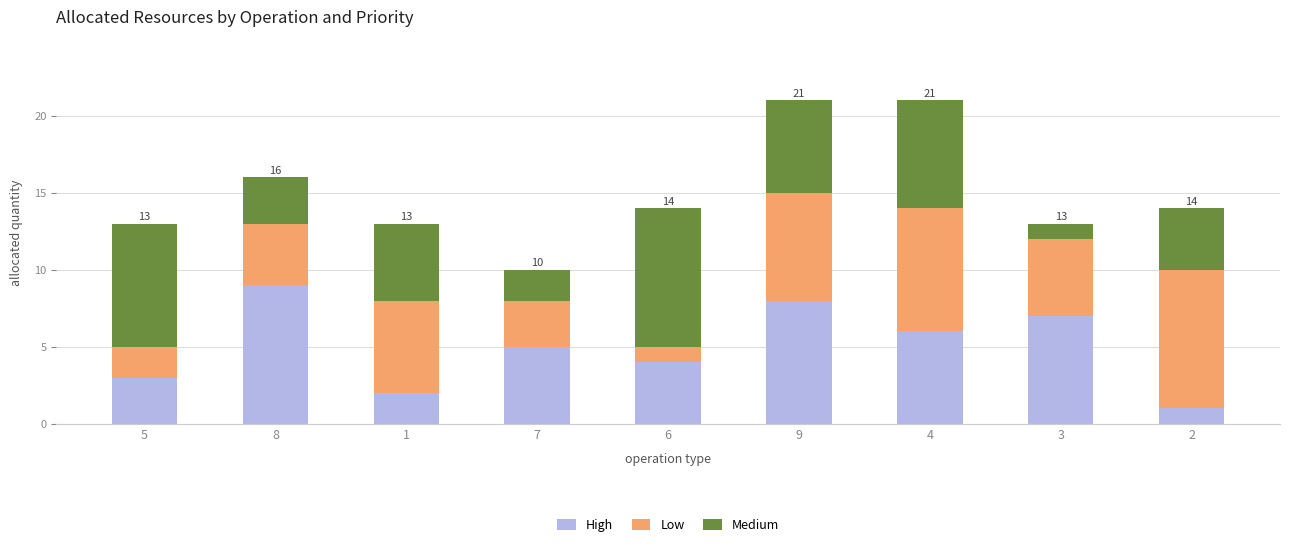

How many data points in High are less than 5?

4